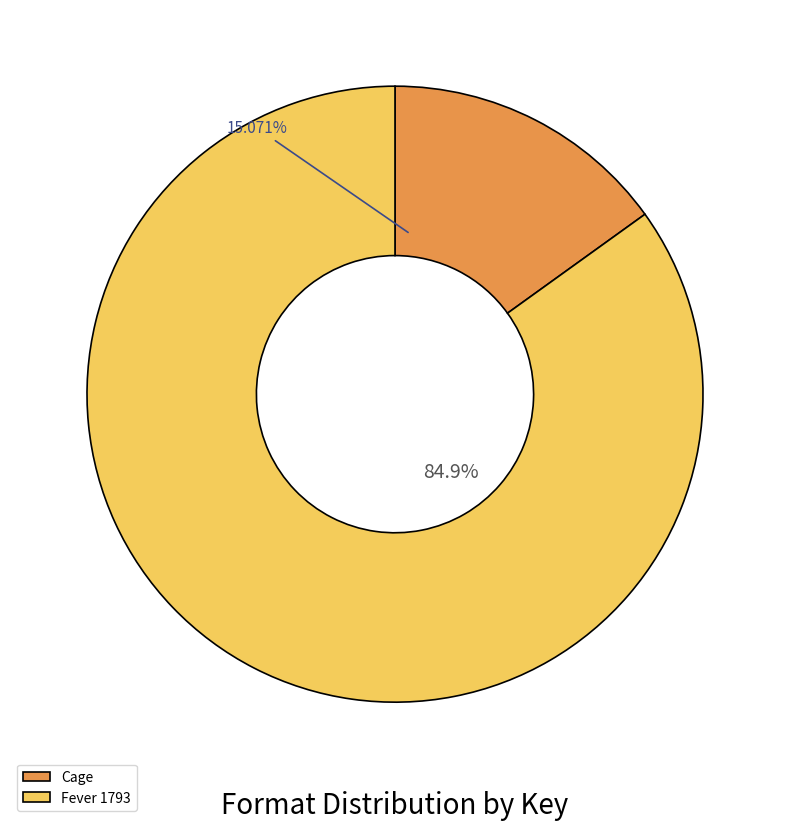

Do Fever 1793 and Cage together represent more than half of the pie?

Yes